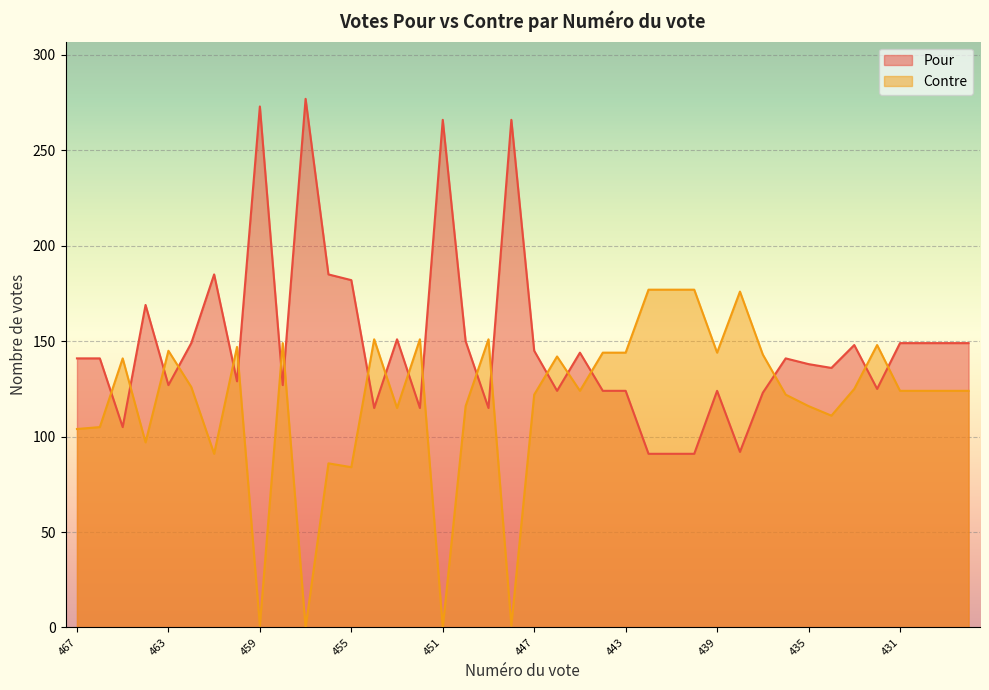

Reading left to right, transcribe all the data shown in this chart.

Pour: 467=141	466=141	465=105	464=169	463=127	462=149	461=185	460=129	459=273	458=127	457=277	456=185	455=182	454=115	453=151	452=115	451=266	450=150	449=115	448=266	447=145	446=124	445=144	444=124	443=124	442=91	441=91	440=91	439=124	438=92	437=123	436=141	435=138	434=136	433=148	432=125	431=149	430=149	429=149	428=149
Contre: 467=104	466=105	465=141	464=97	463=145	462=126	461=91	460=147	459=1	458=149	457=0	456=86	455=84	454=151	453=115	452=151	451=0	450=116	449=151	448=1	447=122	446=142	445=124	444=144	443=144	442=177	441=177	440=177	439=144	438=176	437=143	436=122	435=116	434=111	433=125	432=148	431=124	430=124	429=124	428=124